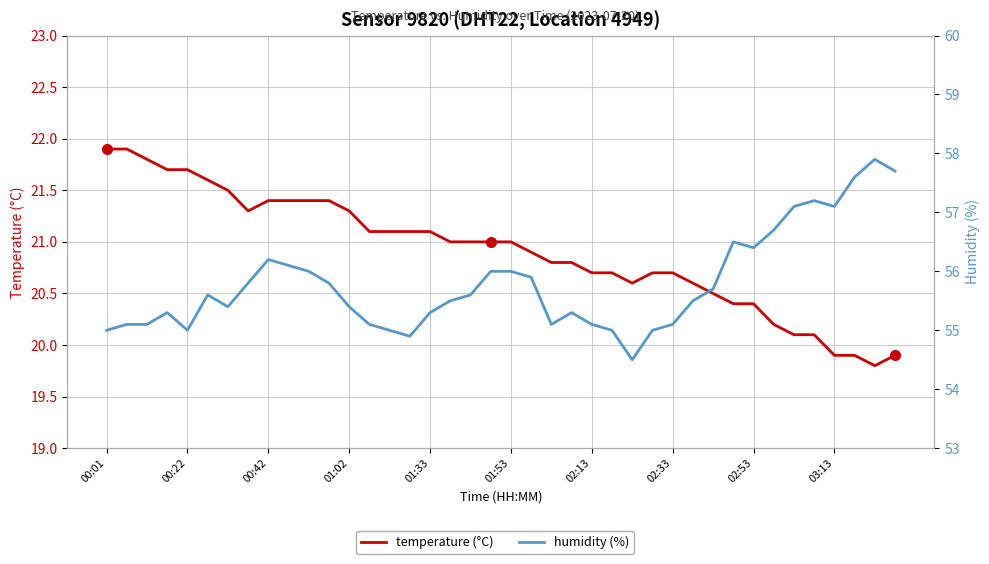

Which series has the largest total across all categories?

humidity (%)